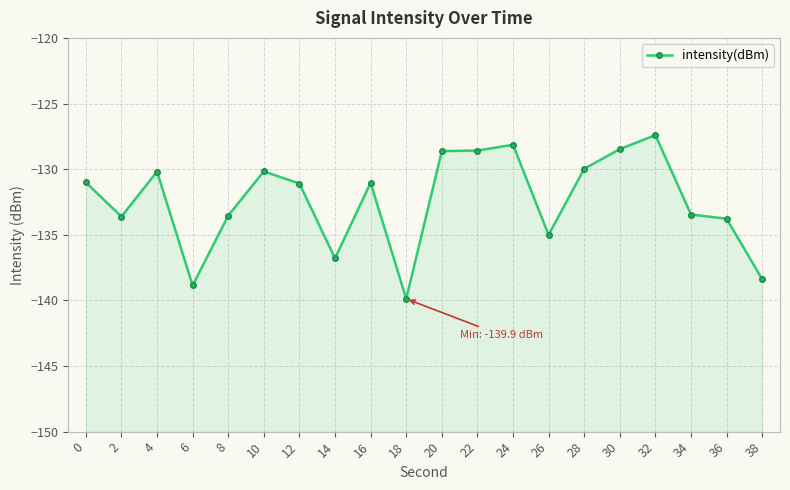

List the labels in order of value, largest first.

32, 24, 30, 22, 20, 28, 10, 4, 0, 16, 12, 34, 8, 2, 36, 26, 14, 38, 6, 18